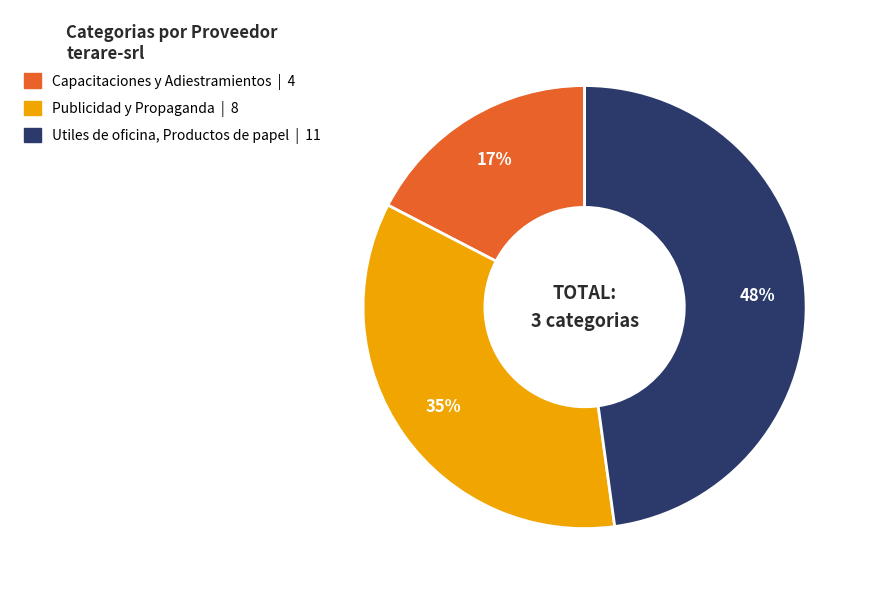

Does Capacitaciones y Adiestramientos account for over 50% of the chart?

No